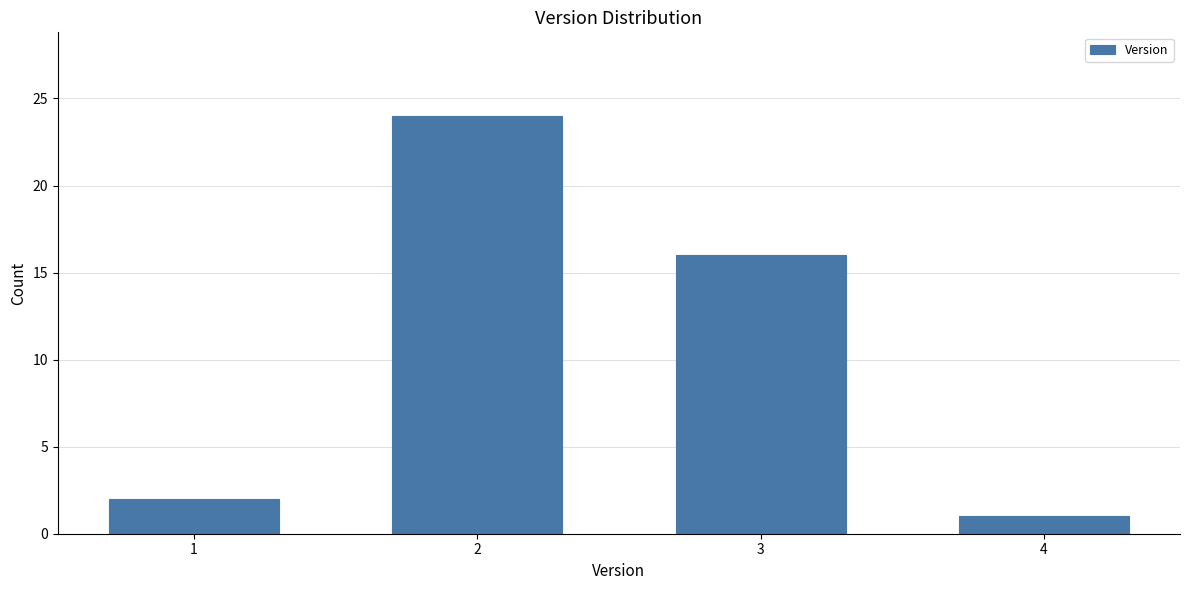

Reading left to right, list all the values displayed in this chart.

2	24	16	1